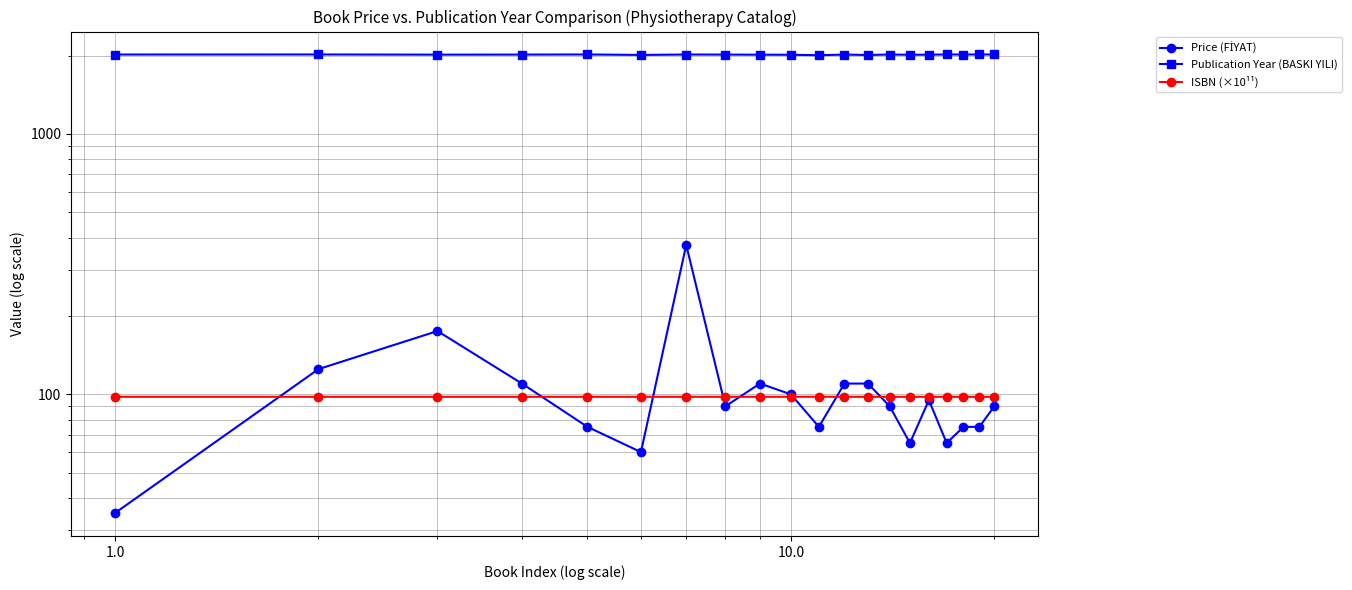

How many values in the Publication Year (BASKI YILI) series are below 2018?

8